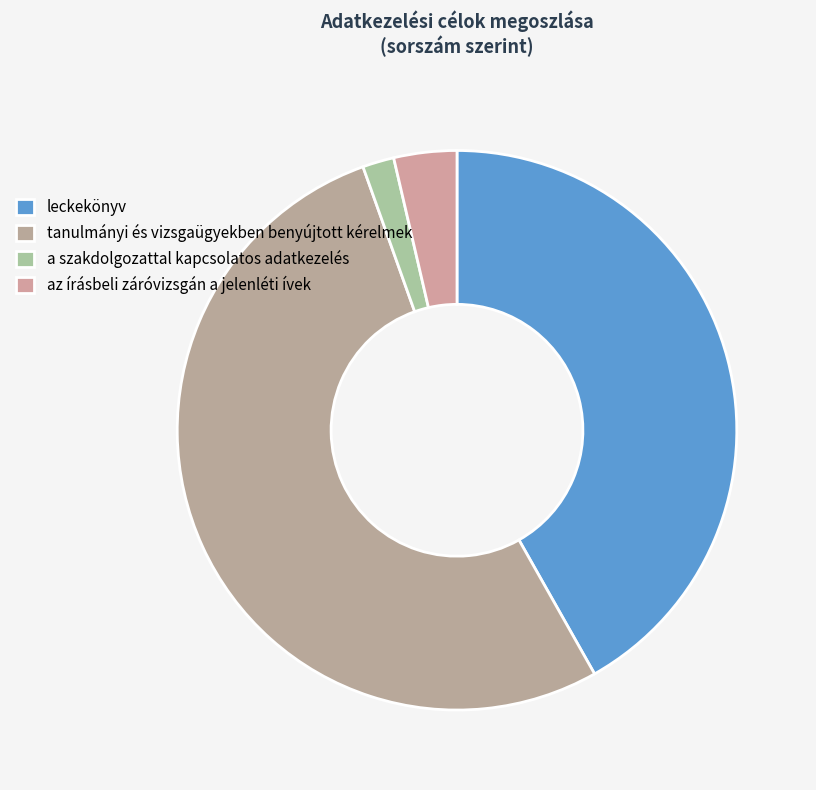

Is it true that tanulmányi és vizsgaügyekben benyújtott kérelmek is 53% of the pie?

True